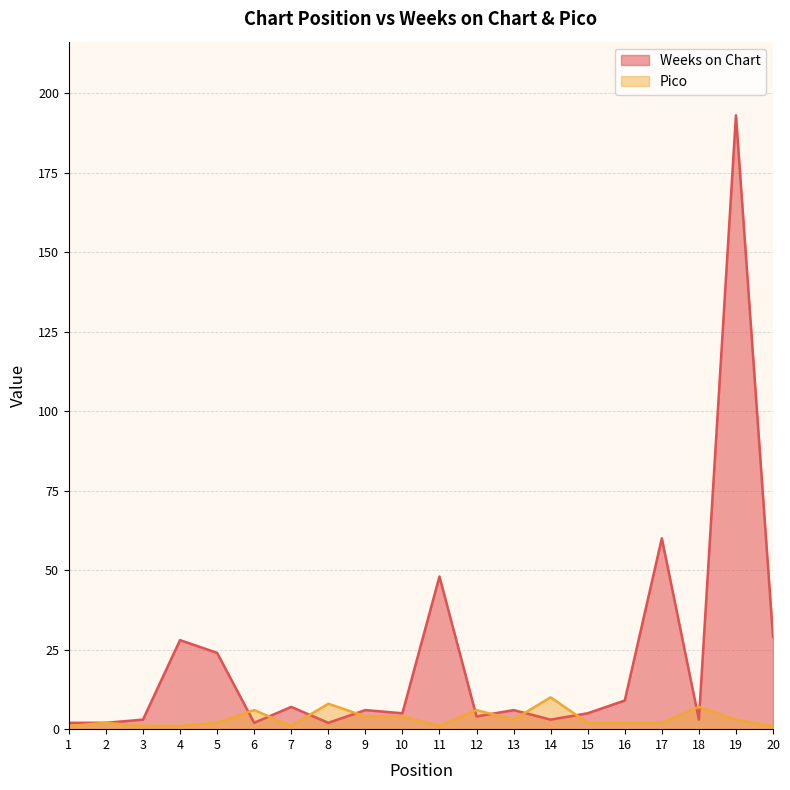

How many lines are shown in the chart?

2